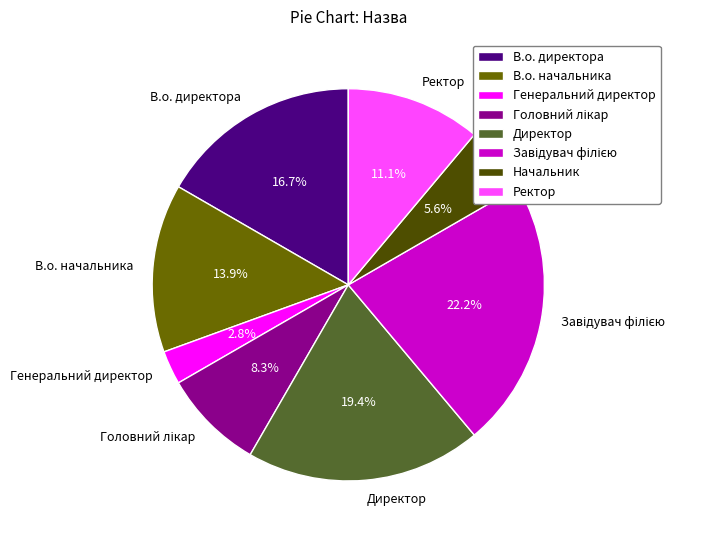

Which has a higher value, Директор or Ректор?

Директор